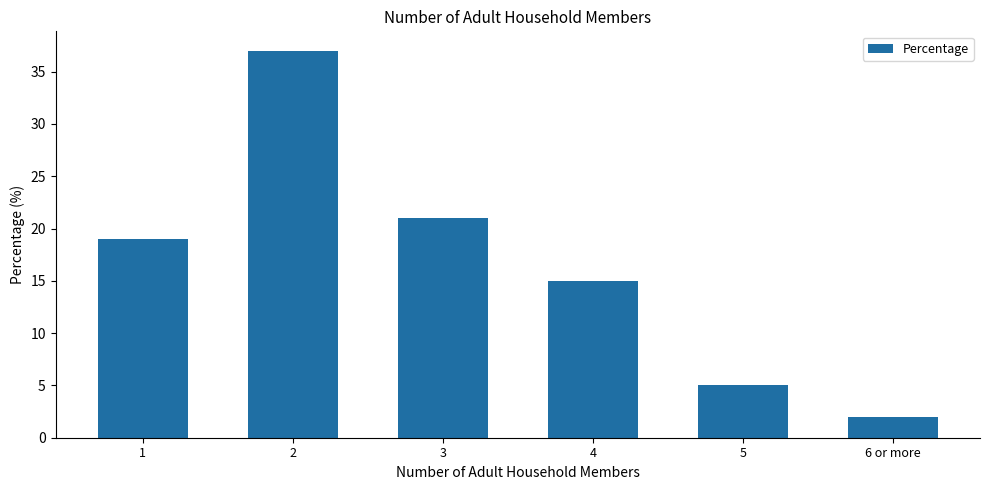

Does the chart contain any negative values?

No